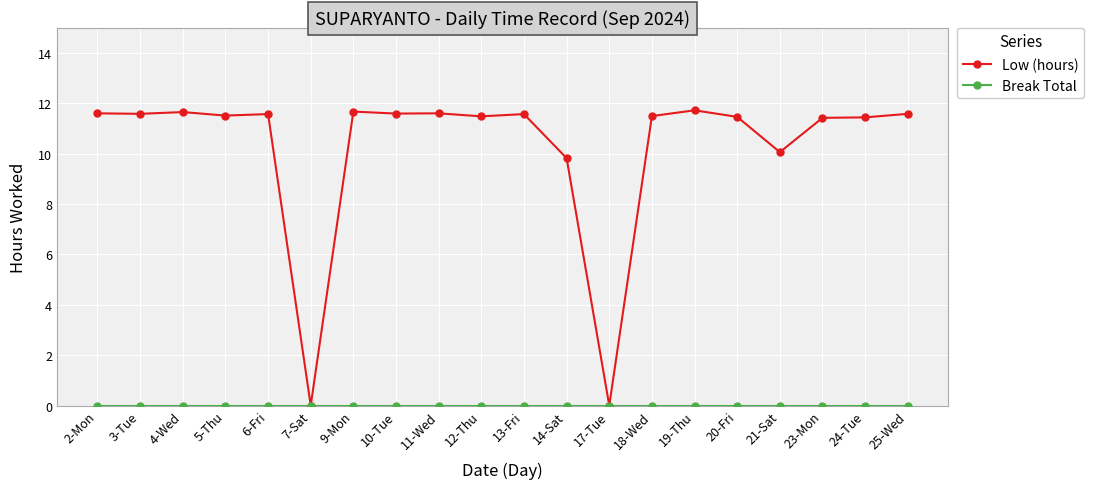

The Low (hours) series shows 11.6 at 13-Fri. True or false?

True